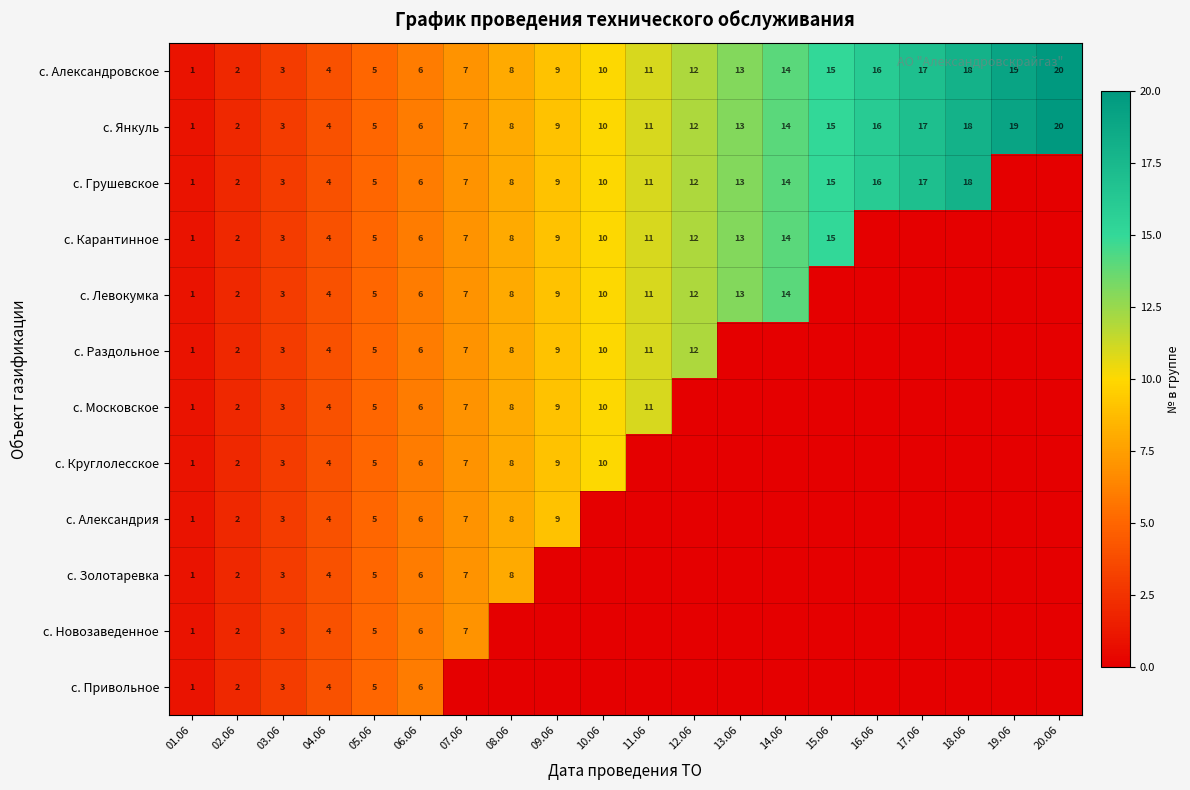

What is the total value across all series at 04.06?

48